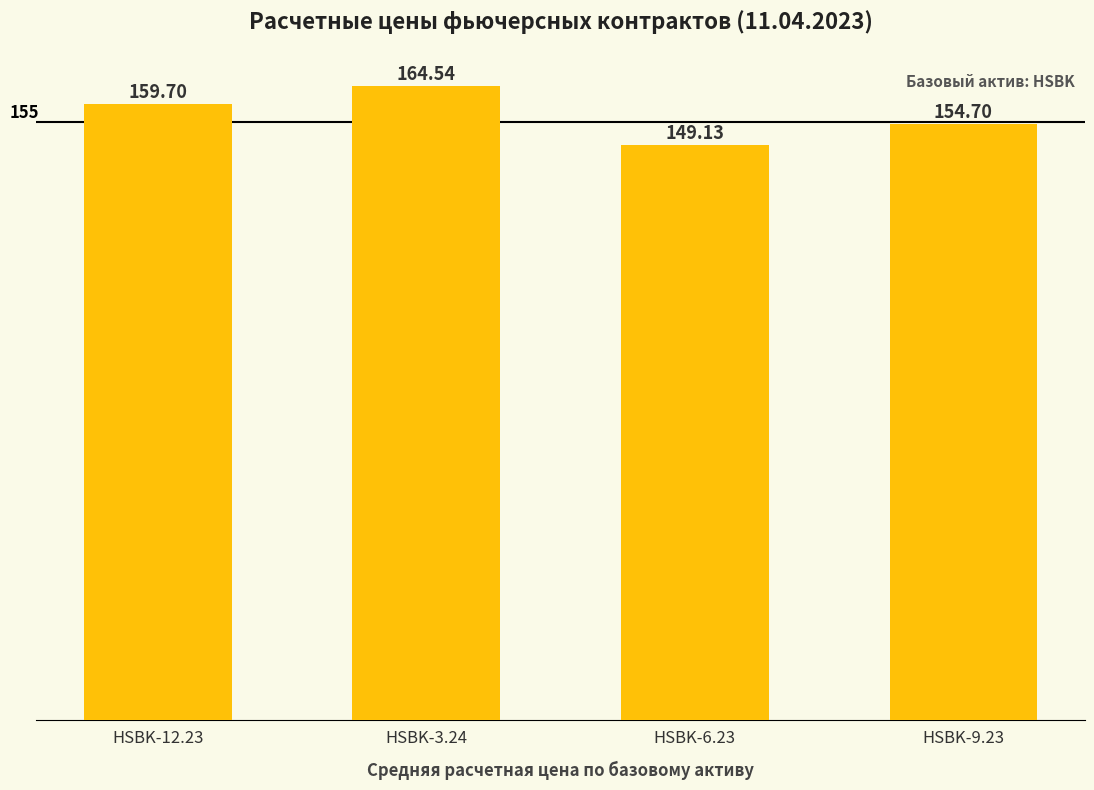

What is the label of the 4th bar from the left?

HSBK-9.23